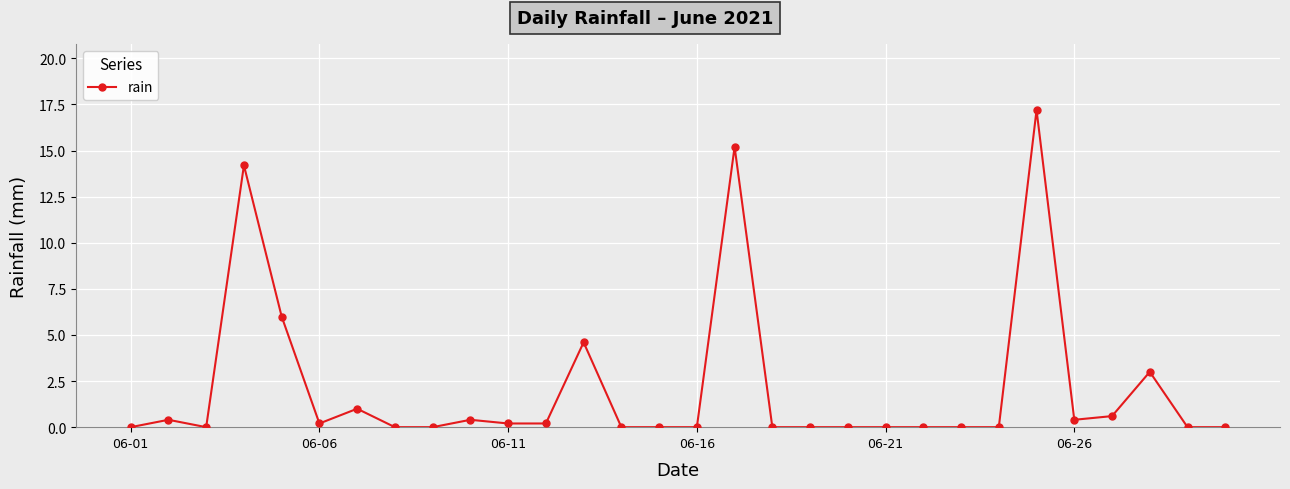

What is the sum of all values?

63.6